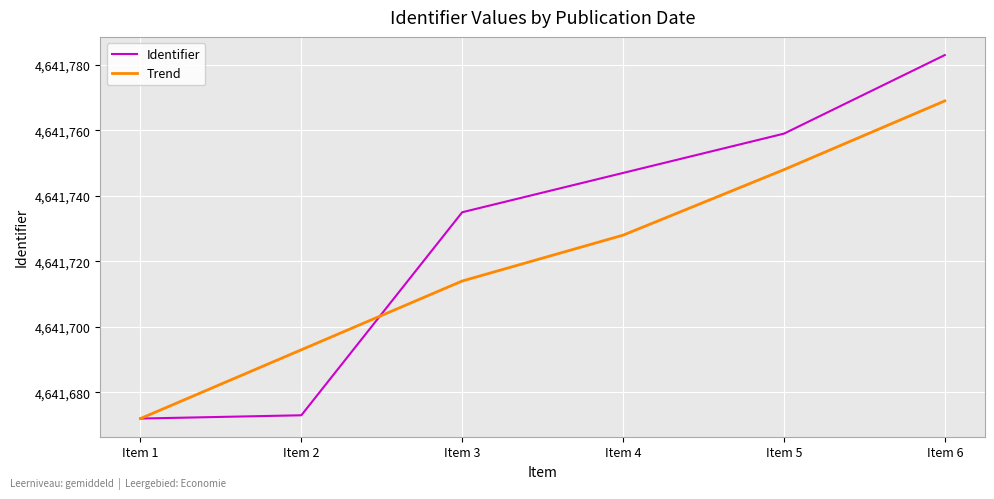

What is the sum of the Identifier values at Item 5 and Item 1?

9283431